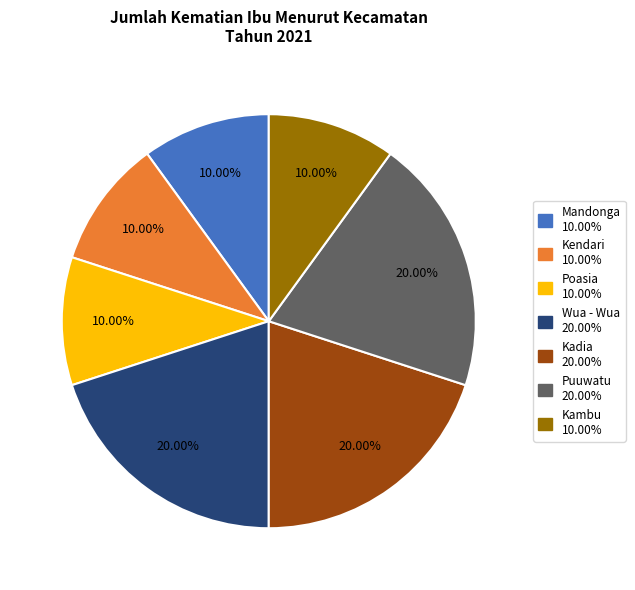

Is there any slice that represents more than half of the pie?

No